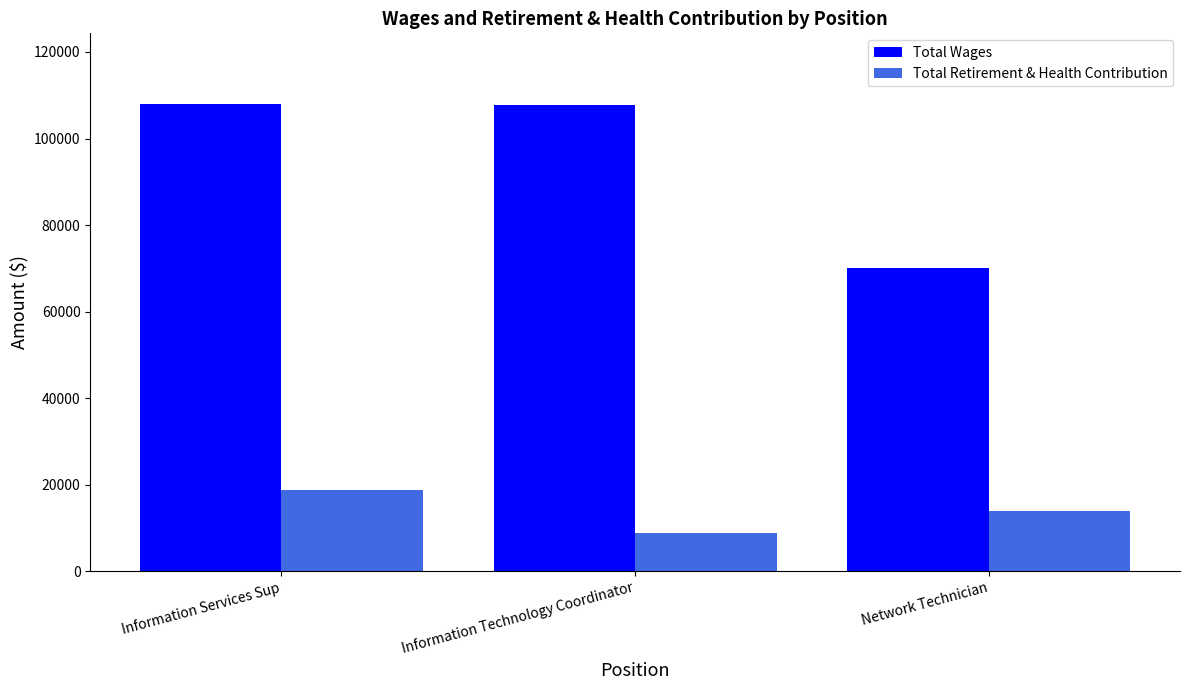

The Total Retirement & Health Contribution series shows 14012 at Network Technician. True or false?

True